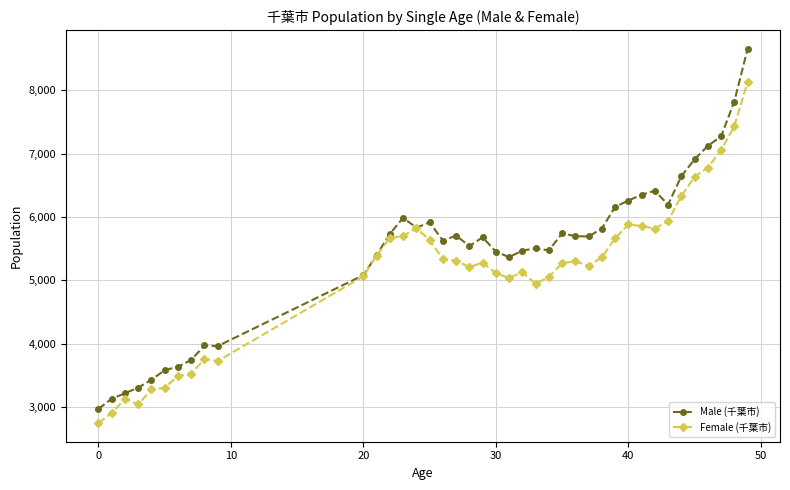

True or false: Male (千葉市) has more than 0 points higher than both neighbors.

True